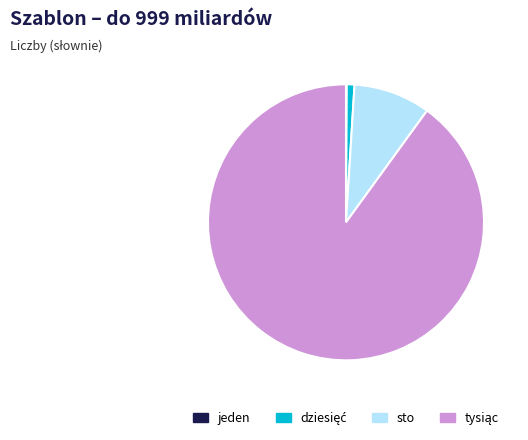

Is there a majority slice in this chart?

Yes